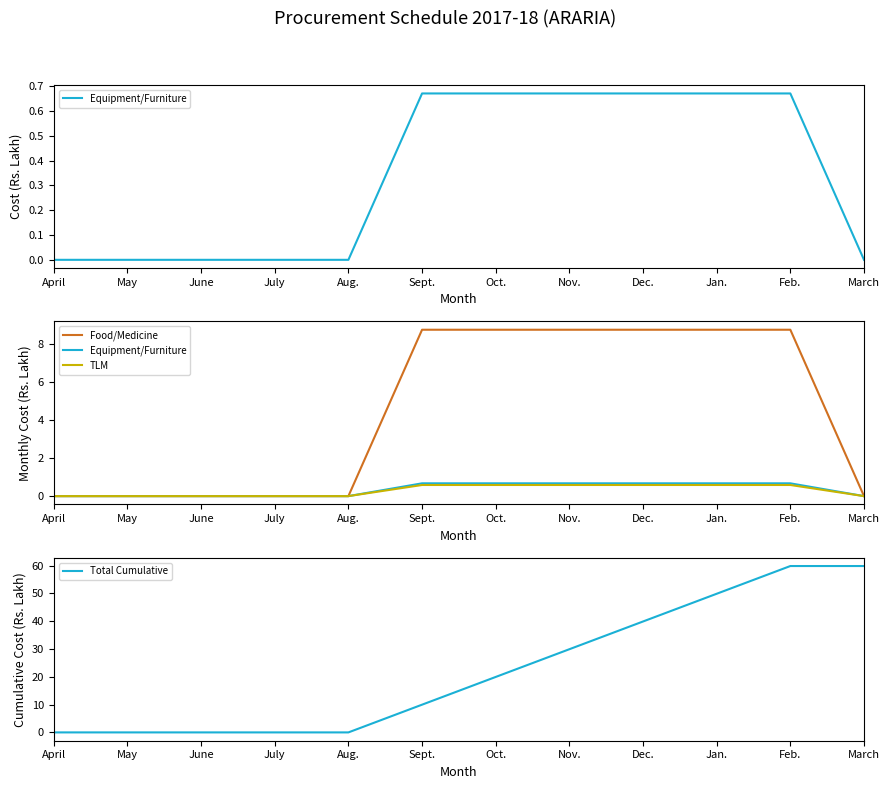

At which category is the sum across all series the highest?

Feb.